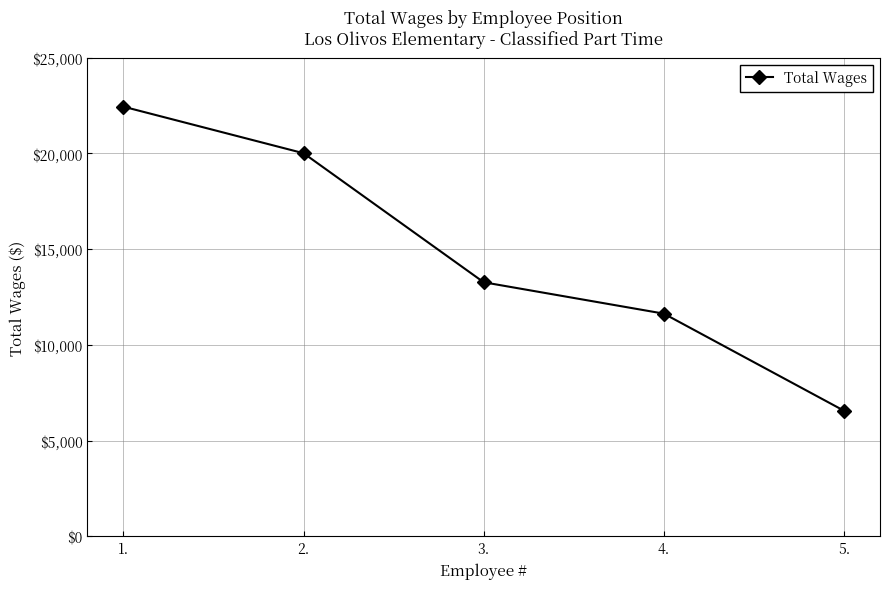

Reading right to left, list all the values displayed in this chart.

6560	11631	13270	20011	22443